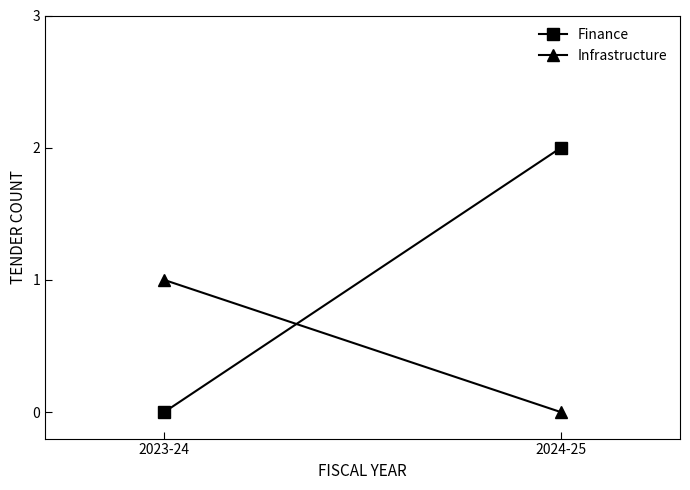

Is it true that Infrastructure equals 1 at 2023-24?

False